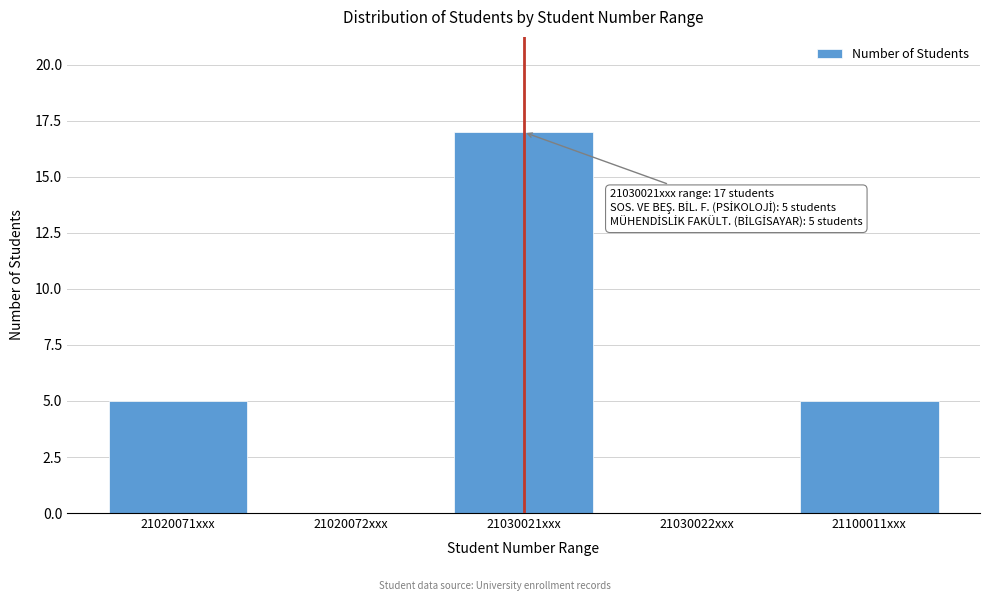

Reading left to right, transcribe all the data shown in this chart.

21020071xxx=5	21020072xxx=0	21030021xxx=17	21030022xxx=0	21100011xxx=5